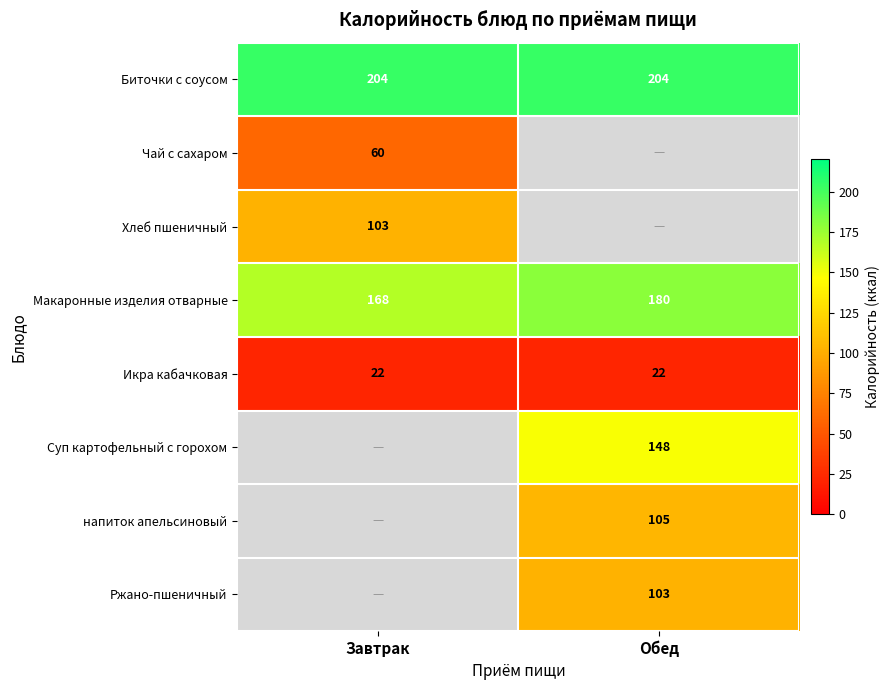

What value does the Биточки с соусом series have at Завтрак?

204